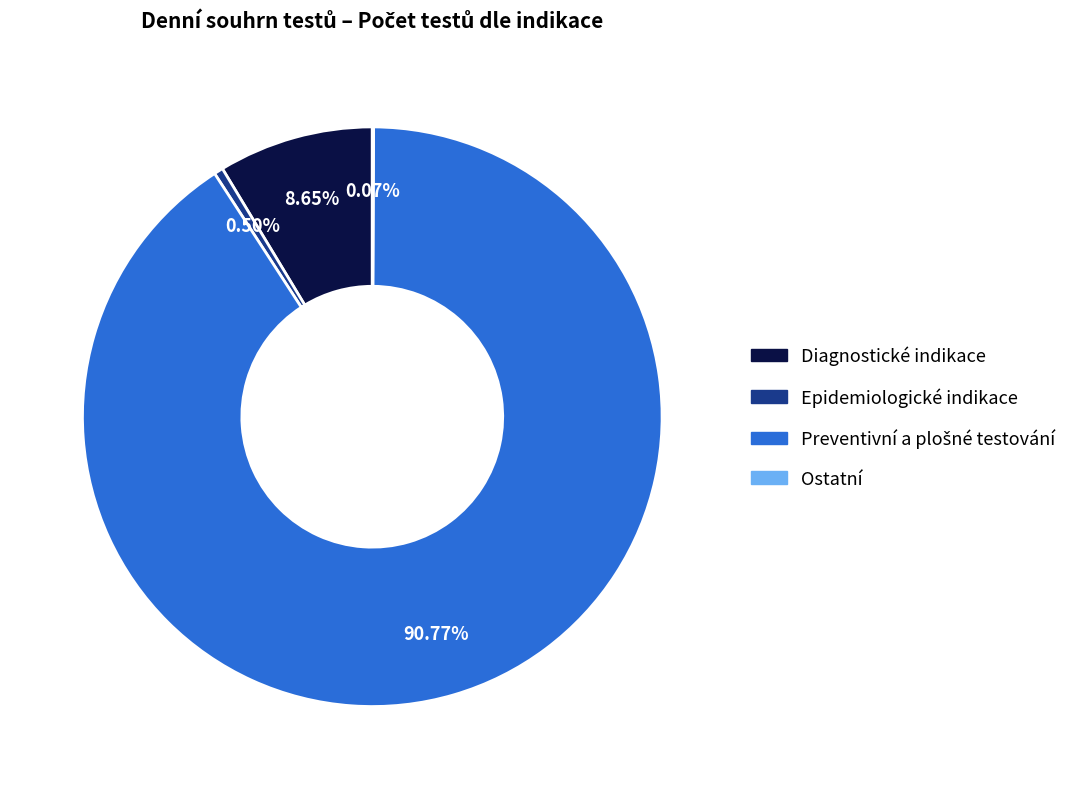

Does Epidemiologické indikace represent more than half of the total?

No